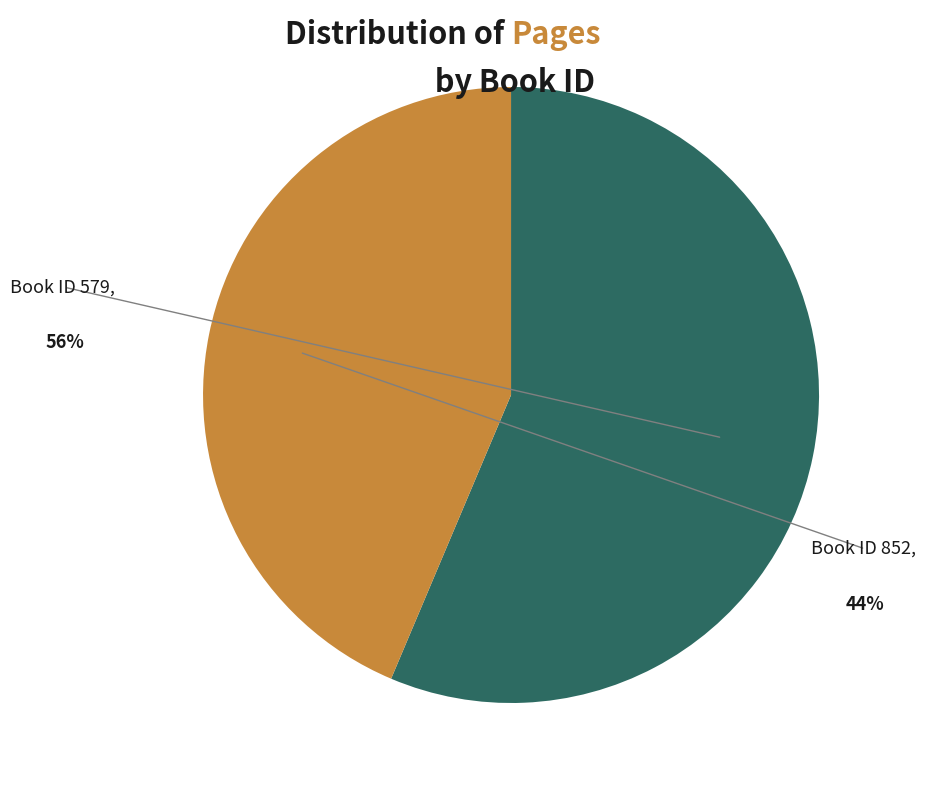

Count the number of slices in the pie.

2